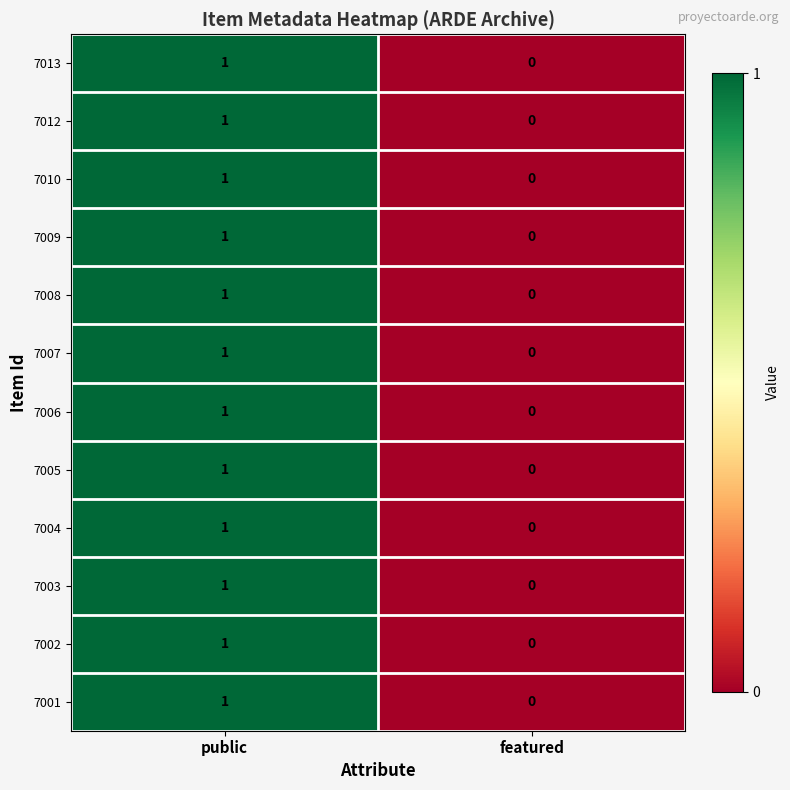

At which category is the sum across all series the highest?

public